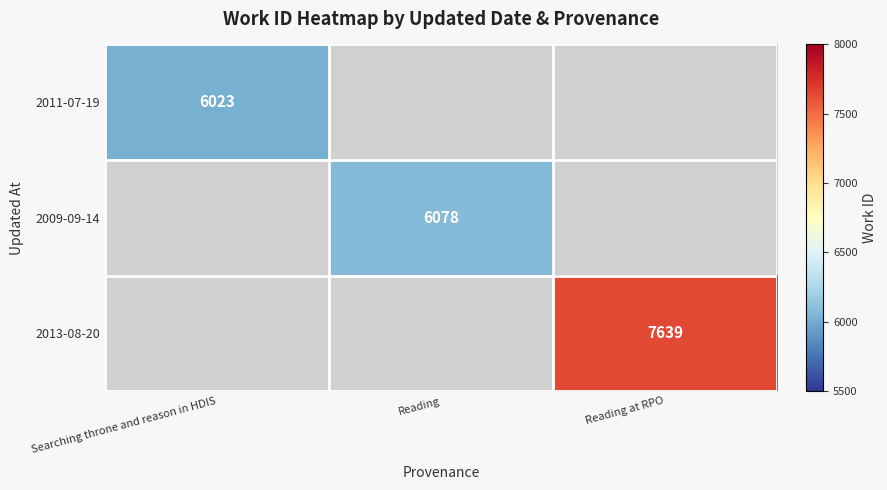

List the series in order of their overall mean, lowest first.

2011-07-19, 2009-09-14, 2013-08-20